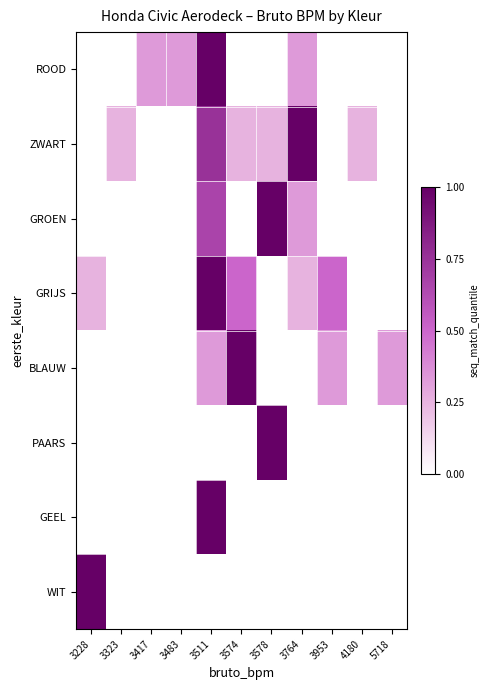

List the series in order of their peak value, lowest first.

ROOD, ZWART, GROEN, GRIJS, BLAUW, PAARS, GEEL, WIT